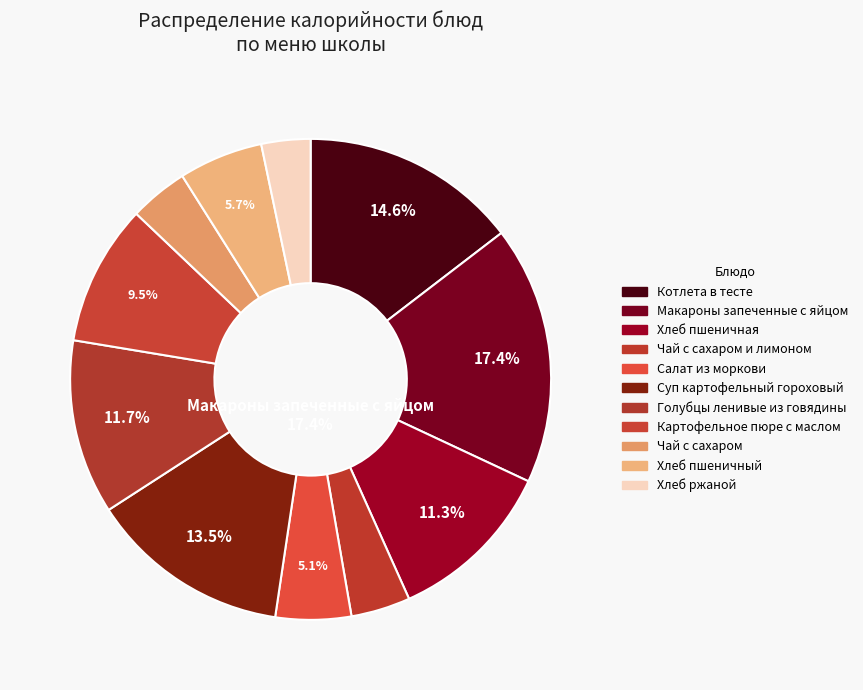

Rank the categories by value from lowest to highest.

Хлеб ржаной, Чай с сахаром, Чай с сахаром и лимоном, Салат из моркови, Хлеб пшеничный, Картофельное пюре с маслом, Хлеб пшеничная, Голубцы ленивые из говядины, Суп картофельный гороховый, Котлета в тесте, Макароны запеченные с яйцом